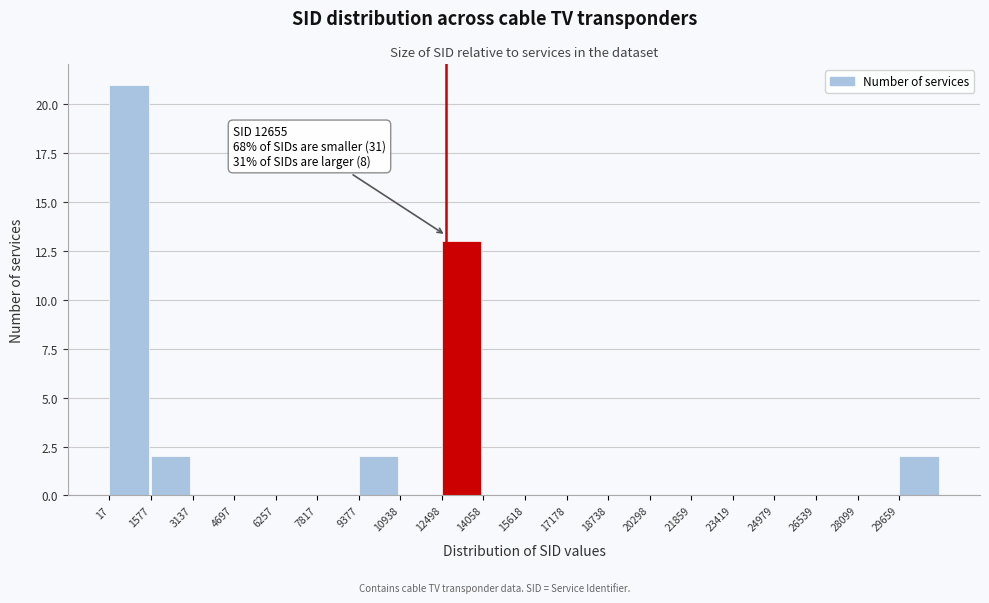

Which range on the x-axis has the tallest bar?

0 to 1600